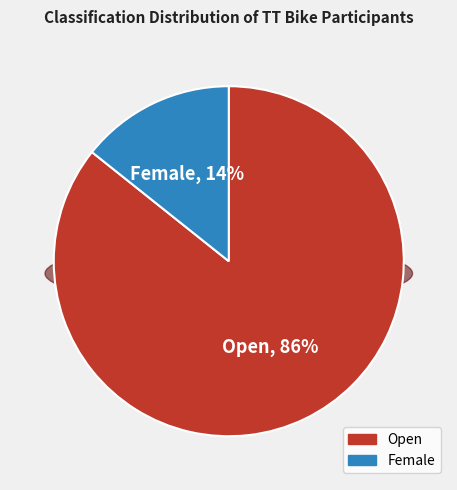

Rank the categories by value from lowest to highest.

Female, Open